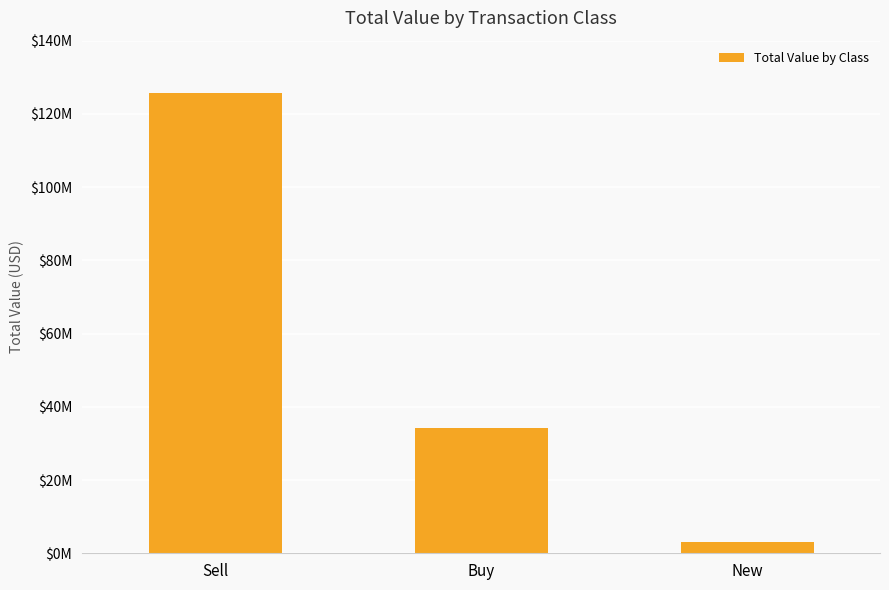

Reading right to left, what are all the values shown in this chart?

New=3169000	Buy=34118000	Sell=125617000